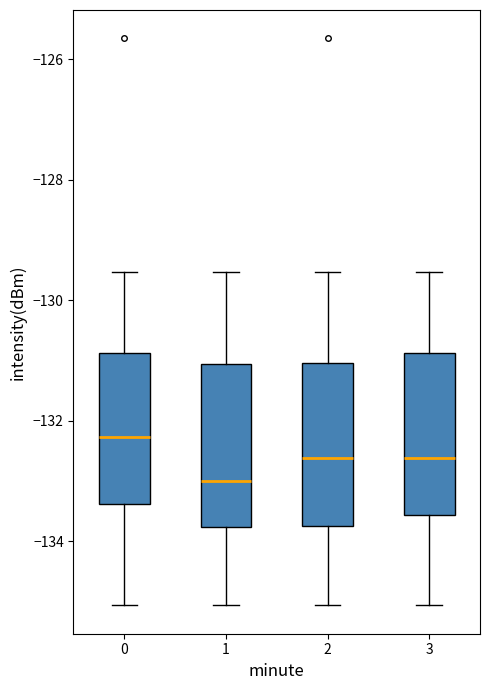

Reading left to right, transcribe this box plot: for each box, give where its median line is, the range the box spans, and where its two whiskers end, as read against the y-axis. The values are not printed on the chart, so give them approximately, as read against the axis.

0: median -132.2, box -133.4 to -130.8, whiskers -135.0 to -129.6
1: median -133.0, box -133.8 to -131.0, whiskers -135.0 to -129.6
2: median -132.6, box -133.8 to -131.0, whiskers -135.0 to -129.6
3: median -132.6, box -133.6 to -130.8, whiskers -135.0 to -129.6